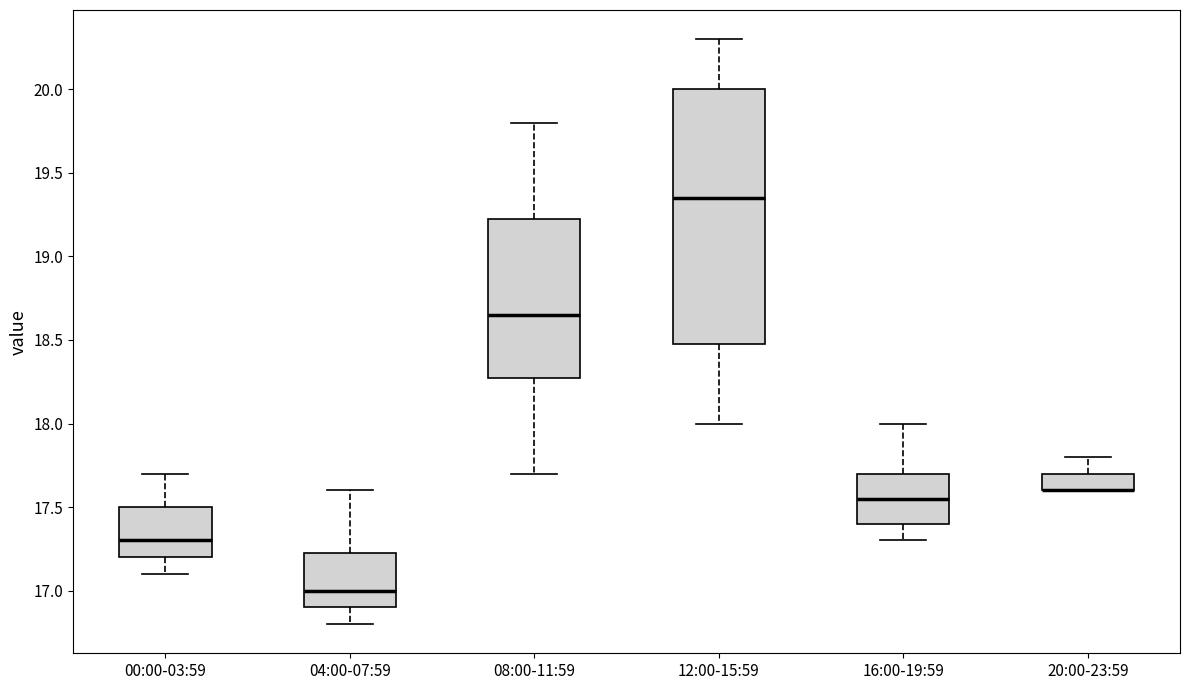

Where does the lower whisker of the box for 08:00-11:59 end on the y-axis? The values are not printed on the chart, so give them approximately, as read against the axis.

17.70